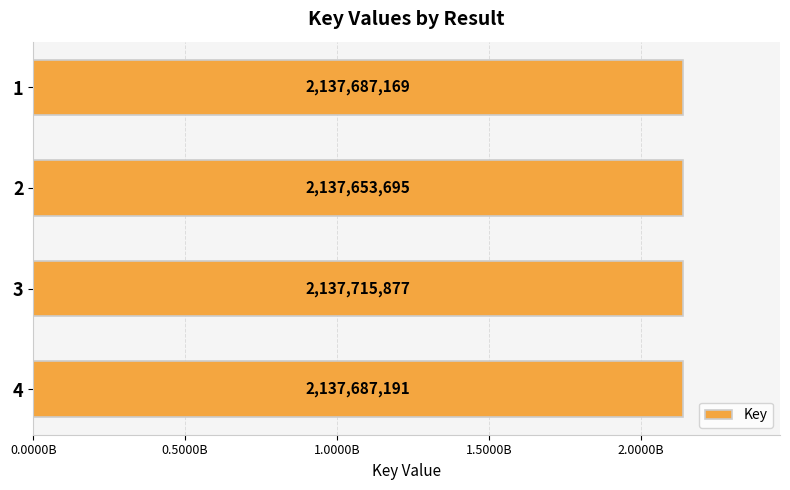

List the labels in order of value, largest first.

3, 4, 1, 2